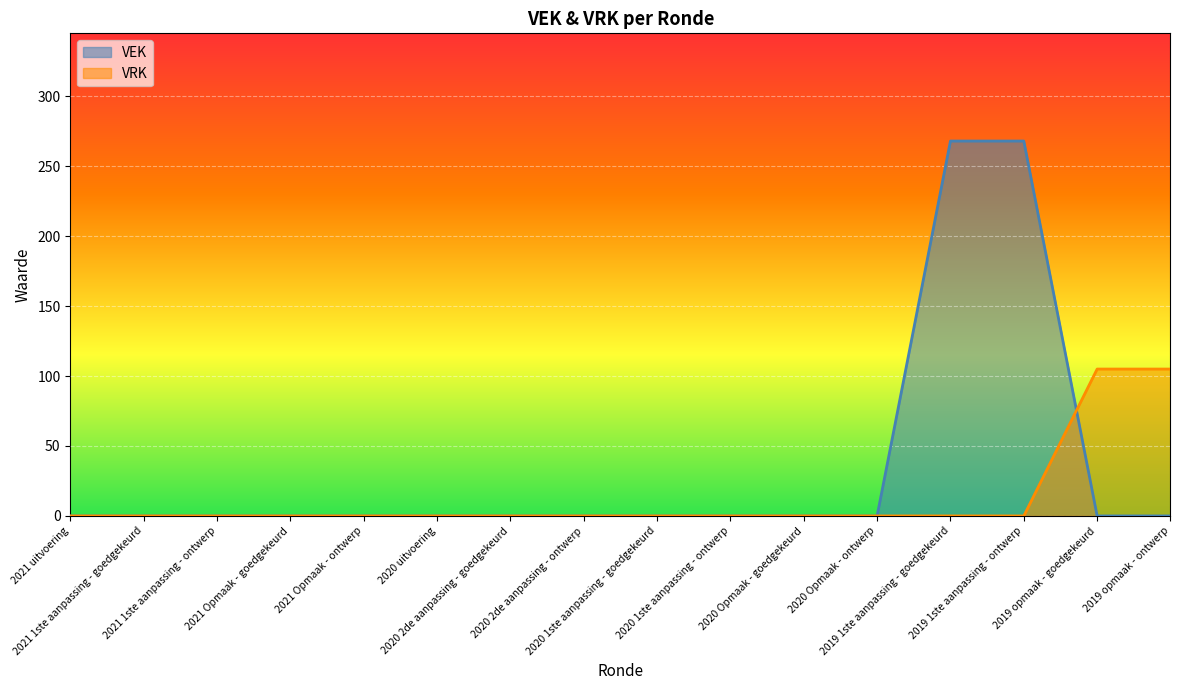

True or false: VRK has a value of 56 at 2021 1ste aanpassing - ontwerp.

False